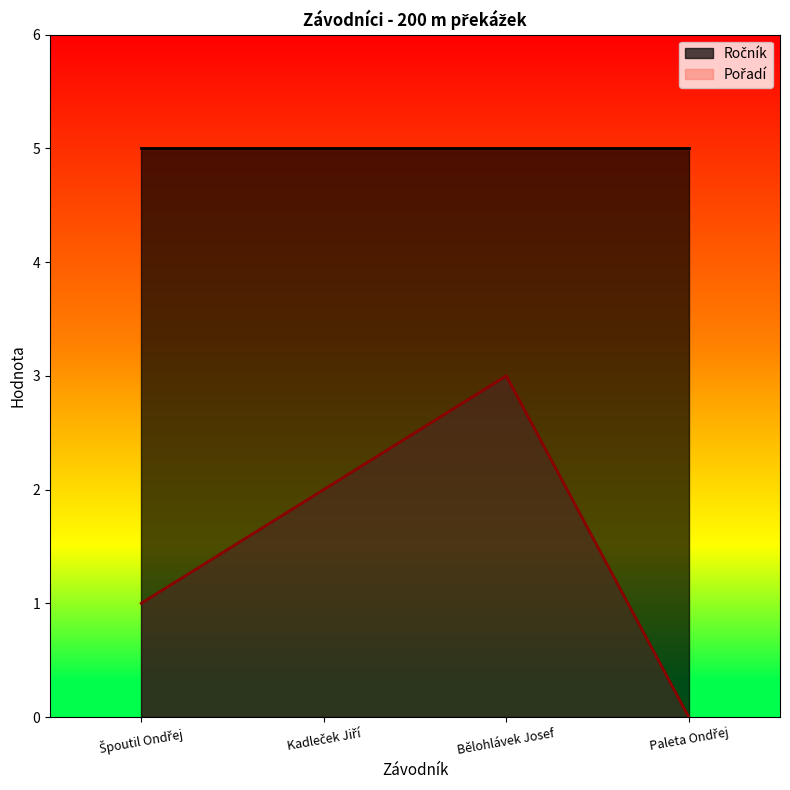

Count the values in the range 1 to 3.

3